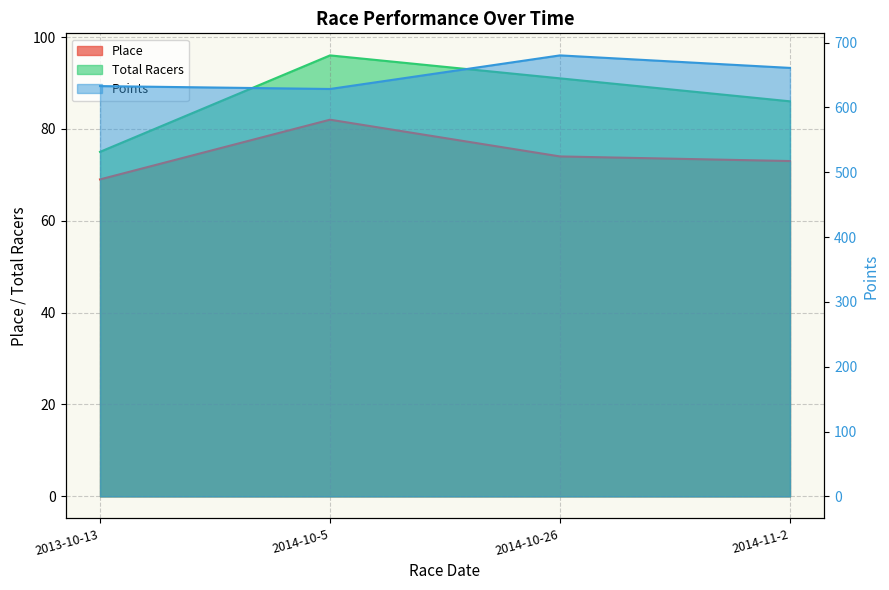

What is the label of the 3rd point from the right?

2014-10-5